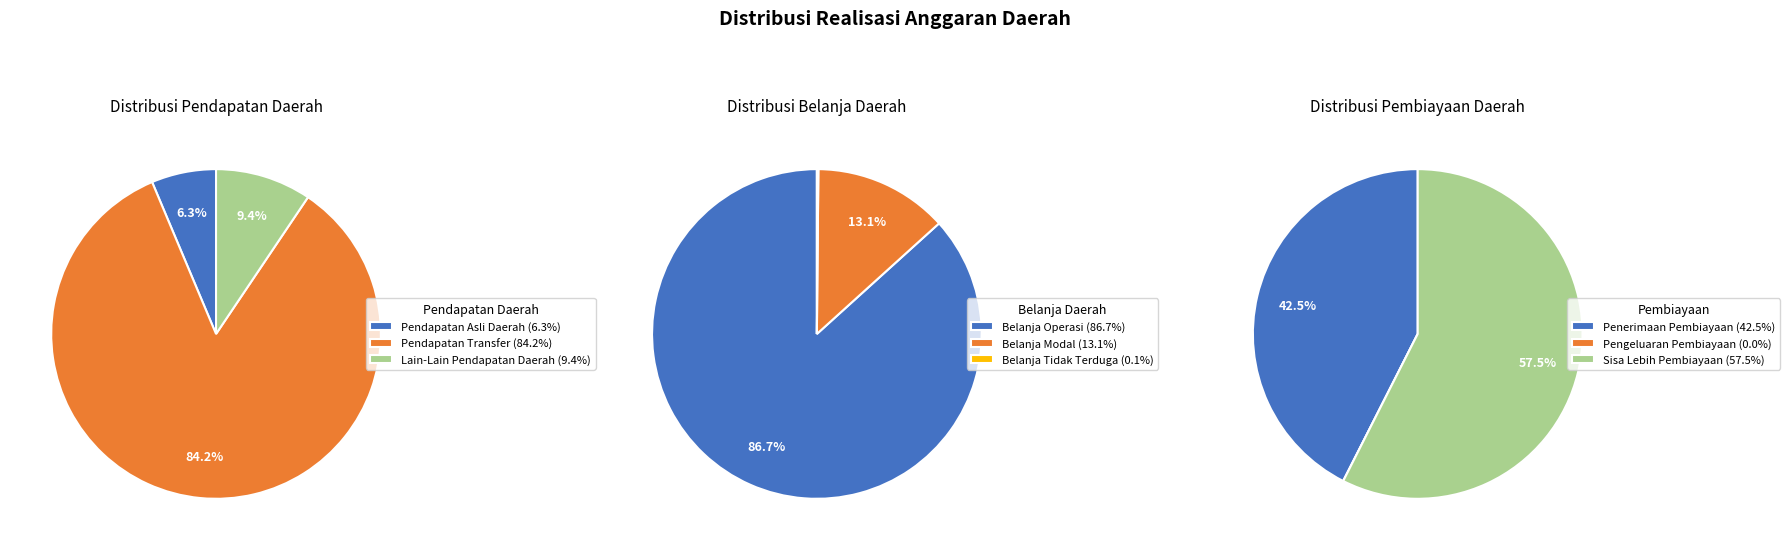

Rank the categories by value from highest to lowest.

Pendapatan Transfer, Lain-Lain Pendapatan Daerah, Pendapatan Asli Daerah